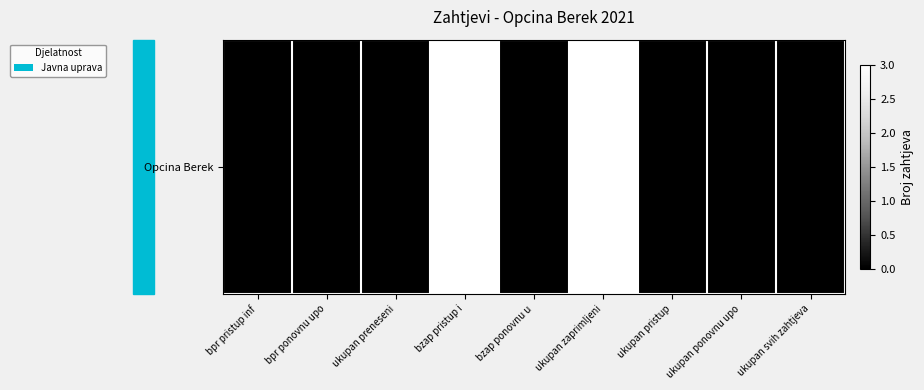

Reading right to left, what are all the values shown in this chart?

0	0	0	3	0	3	0	0	0